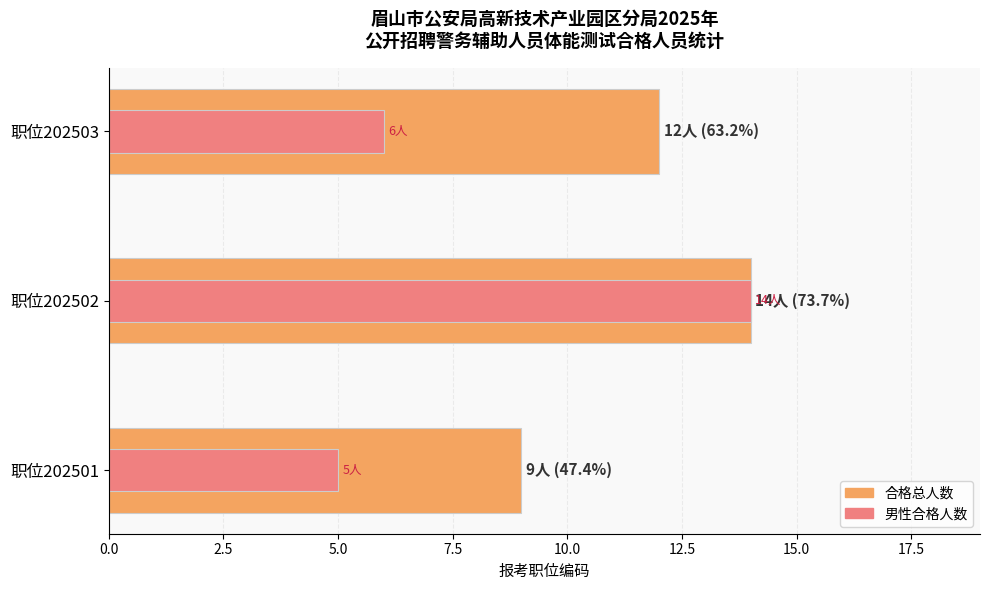

What is the sum of all 男性合格人数 values?

25